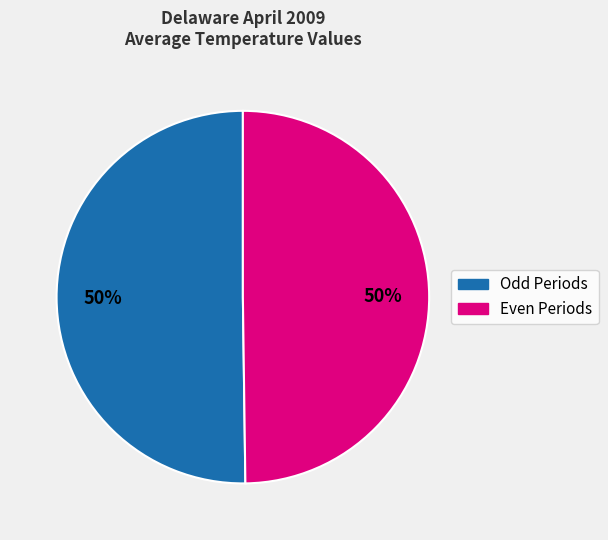

To the nearest percent, what is the average slice percentage?

50%